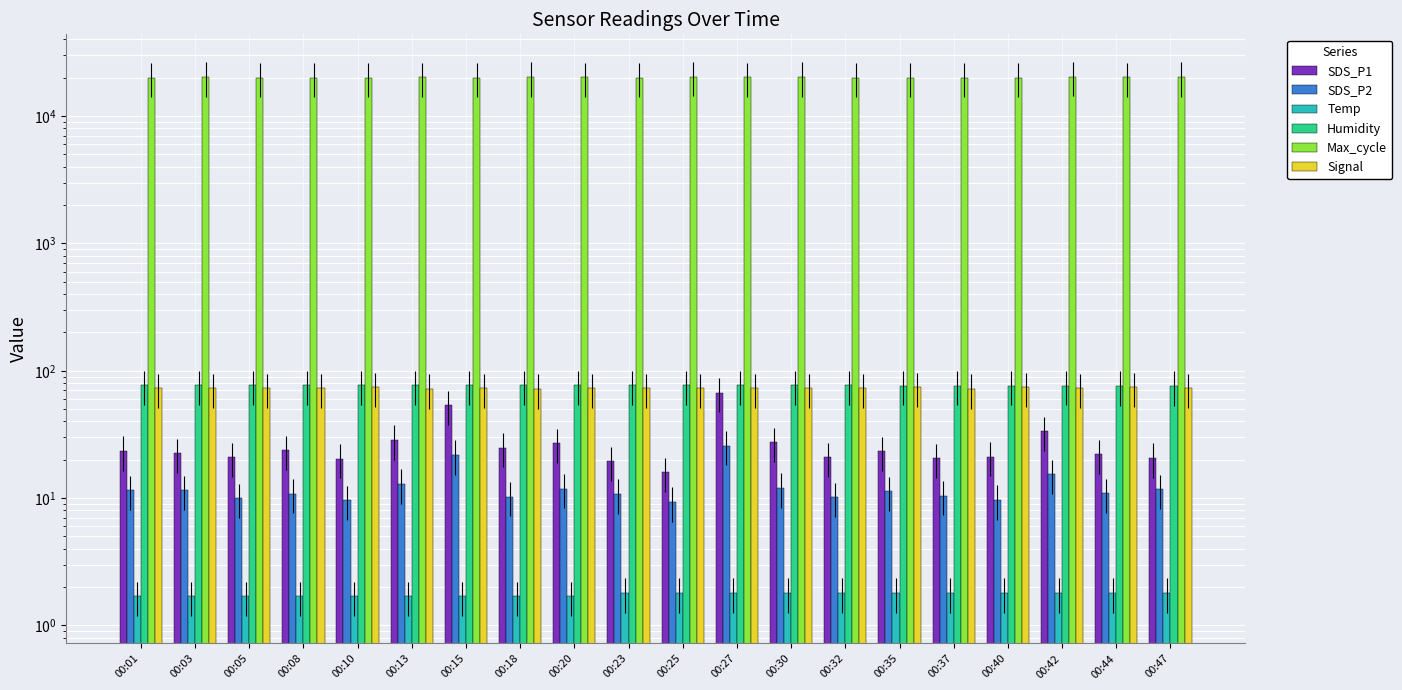

What is the spread (max minus min) of values at 00:08?

20045.3